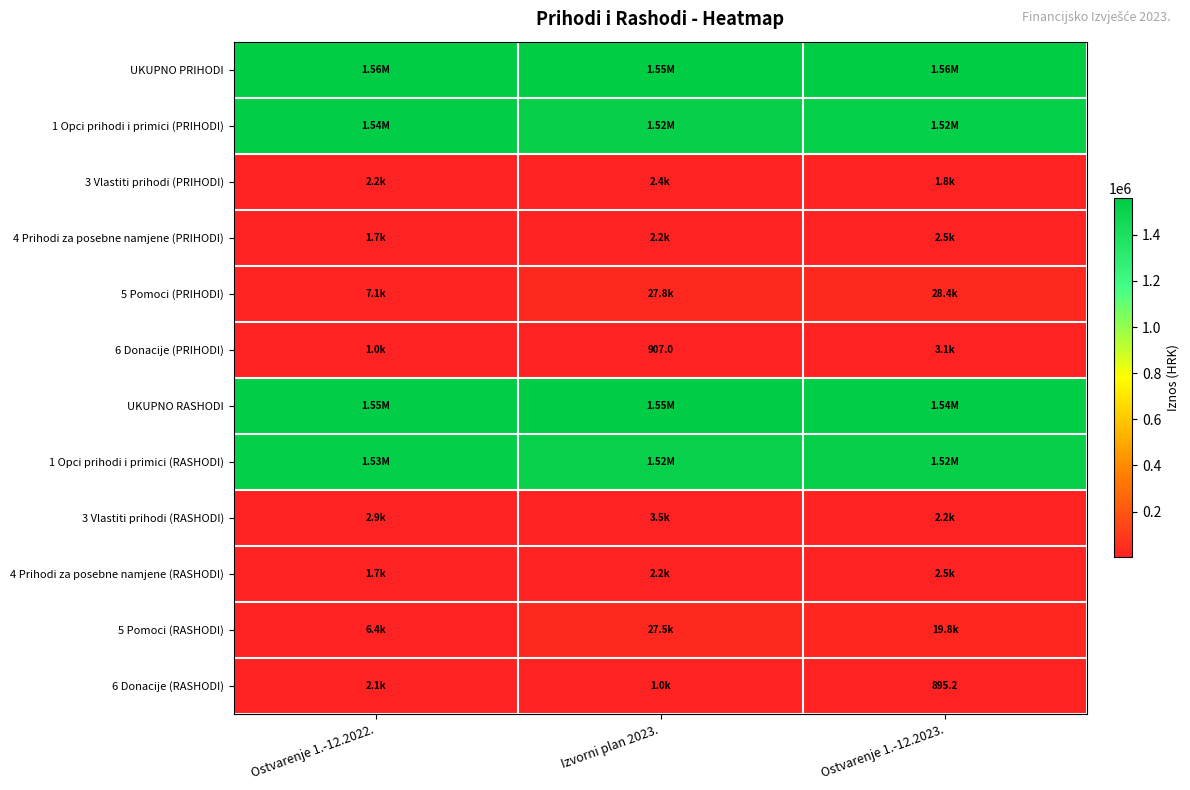

At which category is the sum across all series the highest?

Izvorni plan 2023.